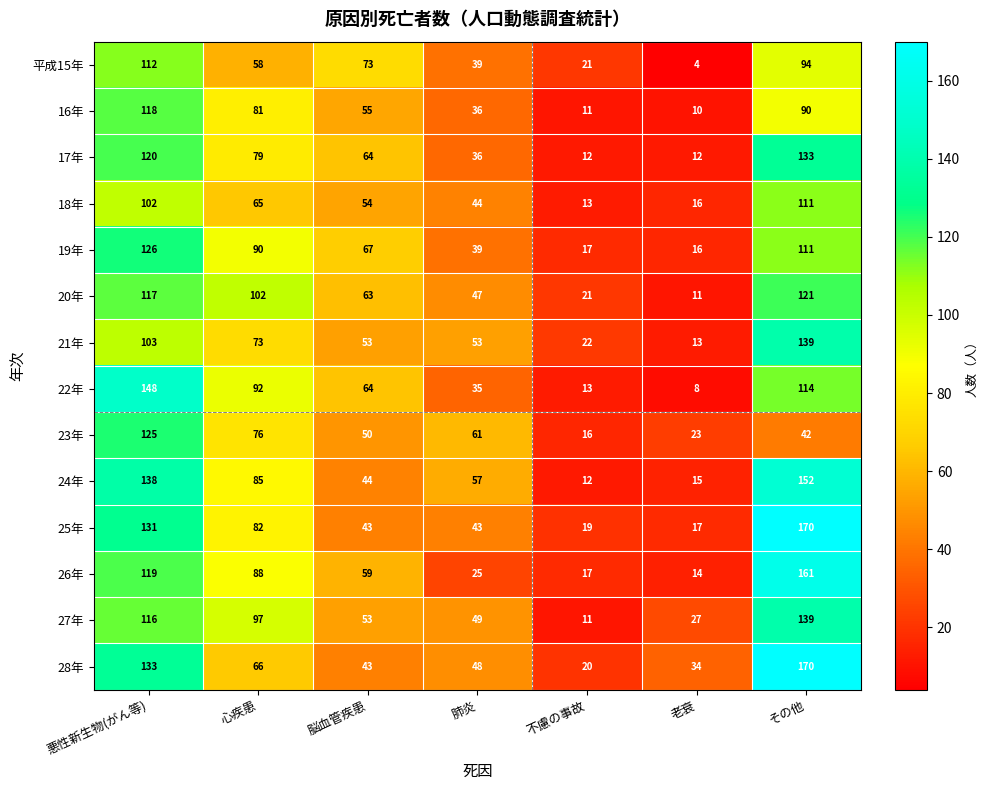

What is the approximate value of 25年 at 脳血管疾患, to the nearest 10?

40